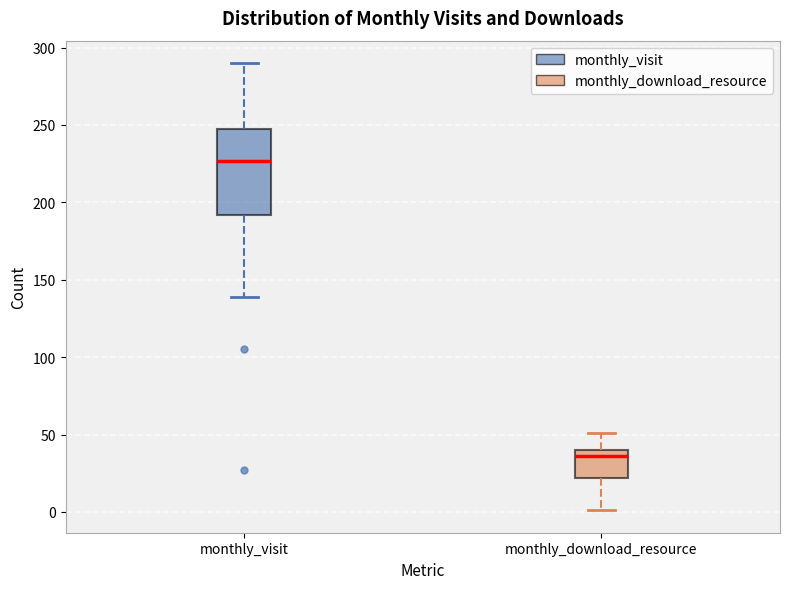

Which box has the highest median line?

monthly_visit